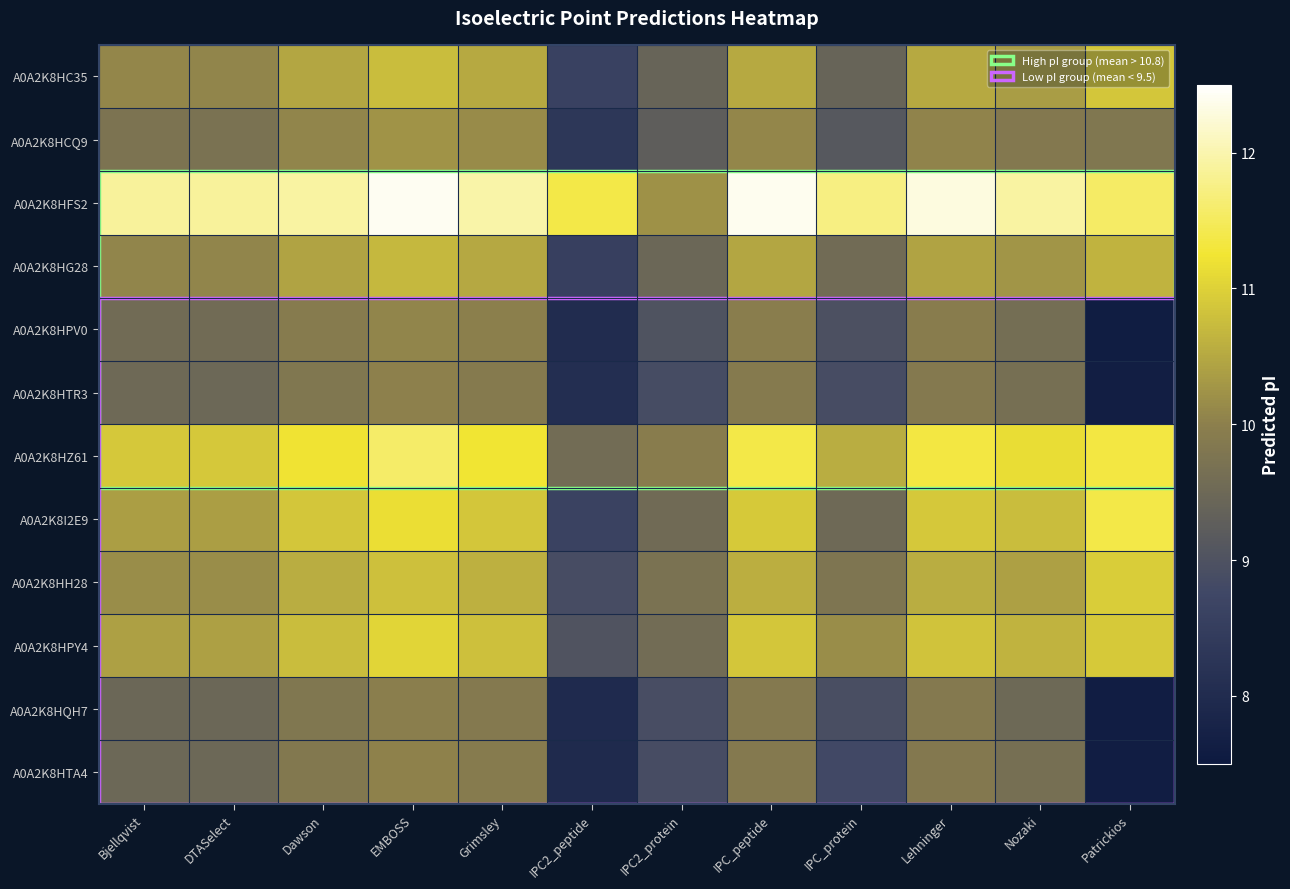

Which has a higher value, DTASelect or EMBOSS?

EMBOSS